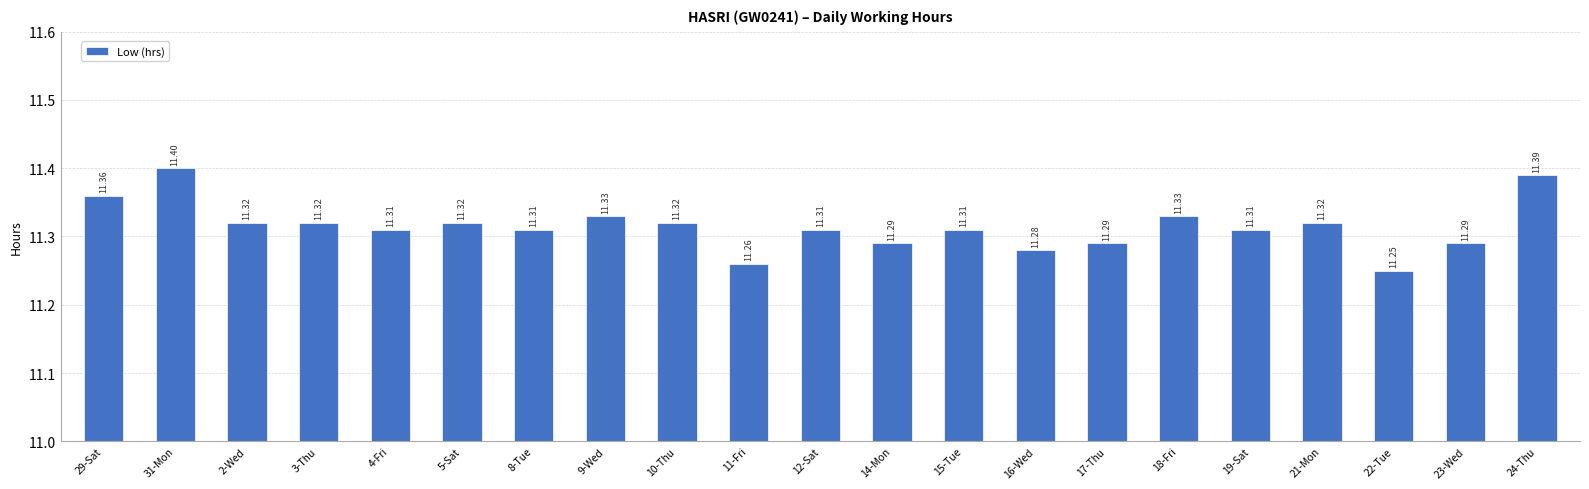

Which category has the highest value across all series?

31-Mon